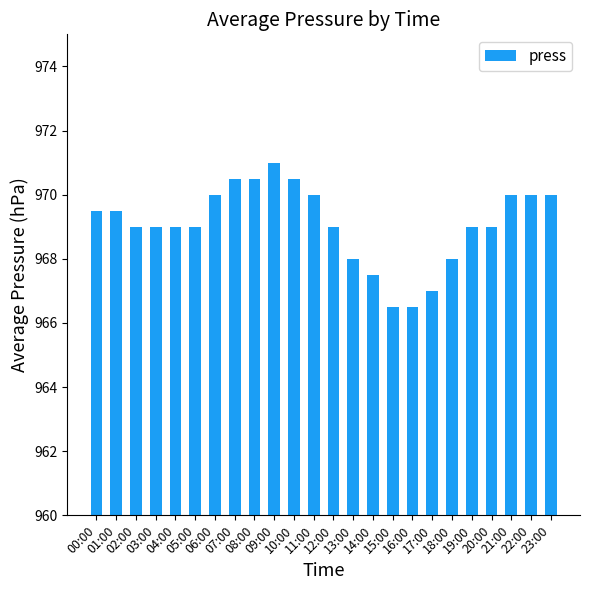

Are the bars horizontal?

No